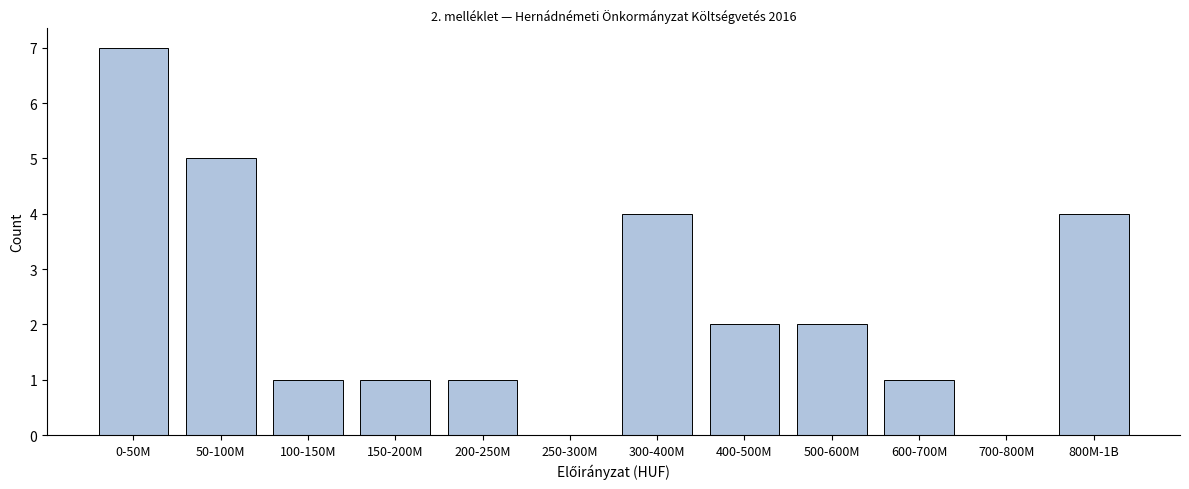

Reading right to left, transcribe all the data shown in this chart.

800M-1B=4	700-800M=0	600-700M=1	500-600M=2	400-500M=2	300-400M=4	250-300M=0	200-250M=1	150-200M=1	100-150M=1	50-100M=5	0-50M=7